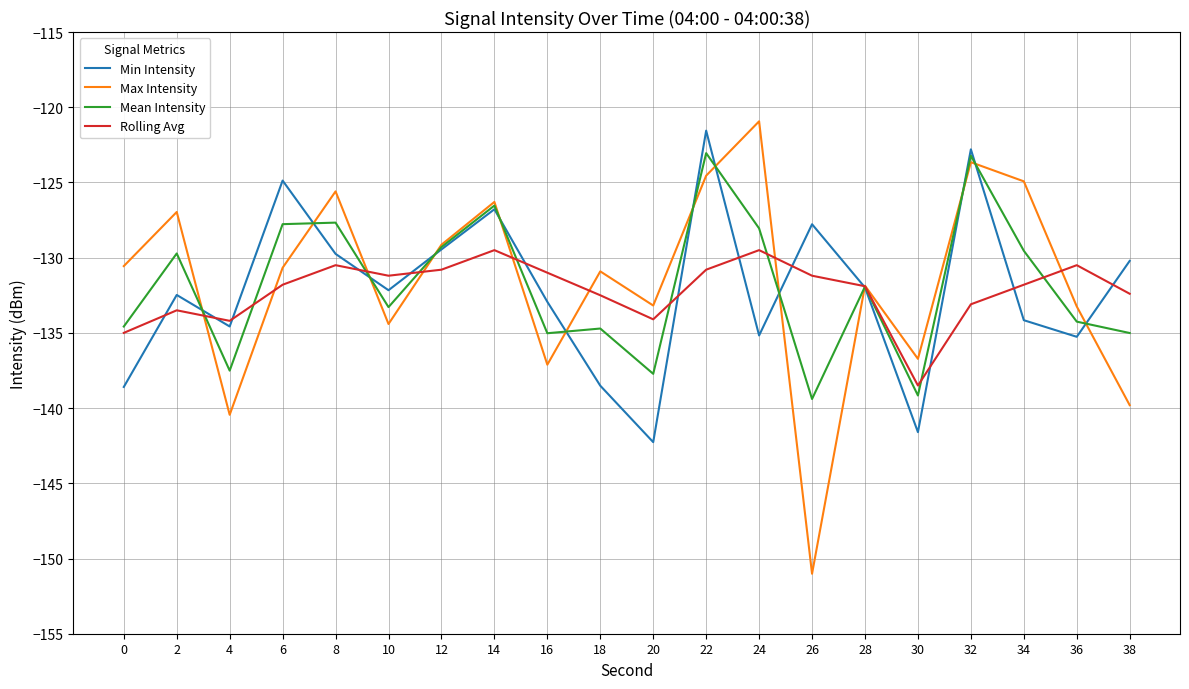

At which category does Max Intensity reach its first local valley?

4